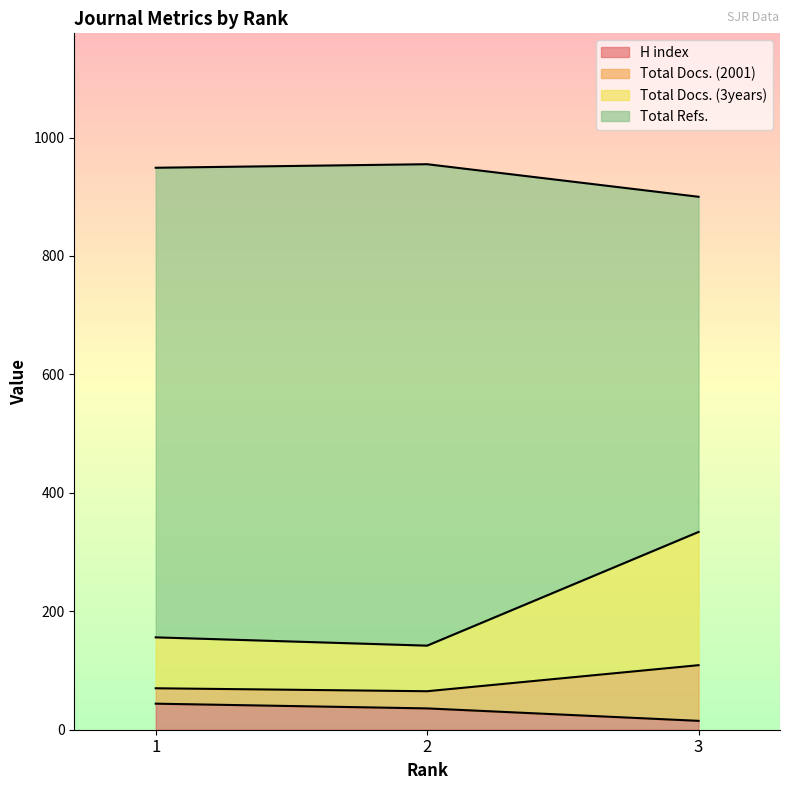

At which label does H index reach its peak?

1